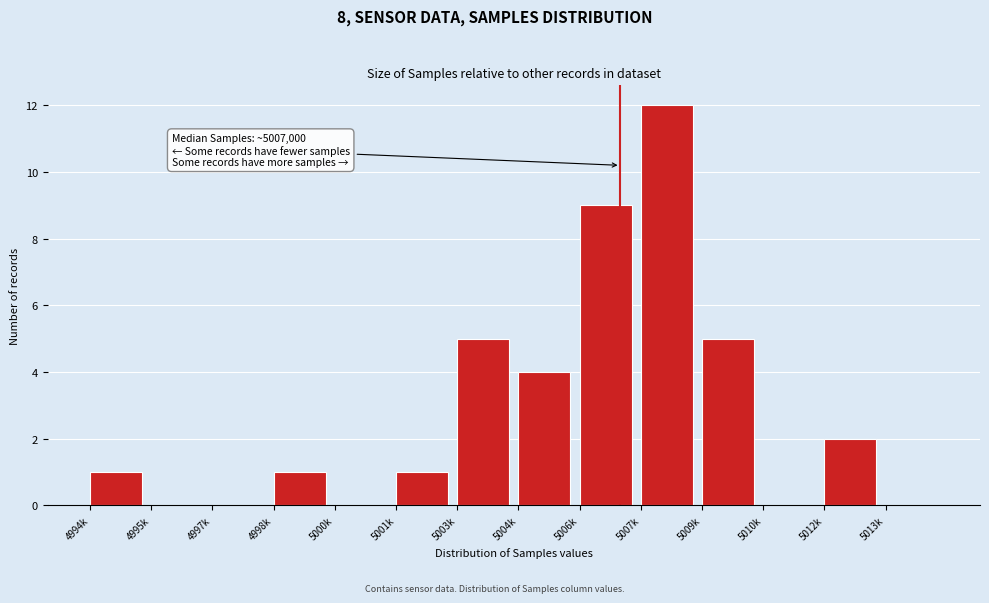

Reading left to right, transcribe all the data shown in this chart.

4994k=1	4995k=0	4997k=0	4998k=1	5000k=0	5001k=1	5003k=5	5004k=4	5006k=9	5007k=12	5009k=5	5010k=0	5012k=2	5013k=0